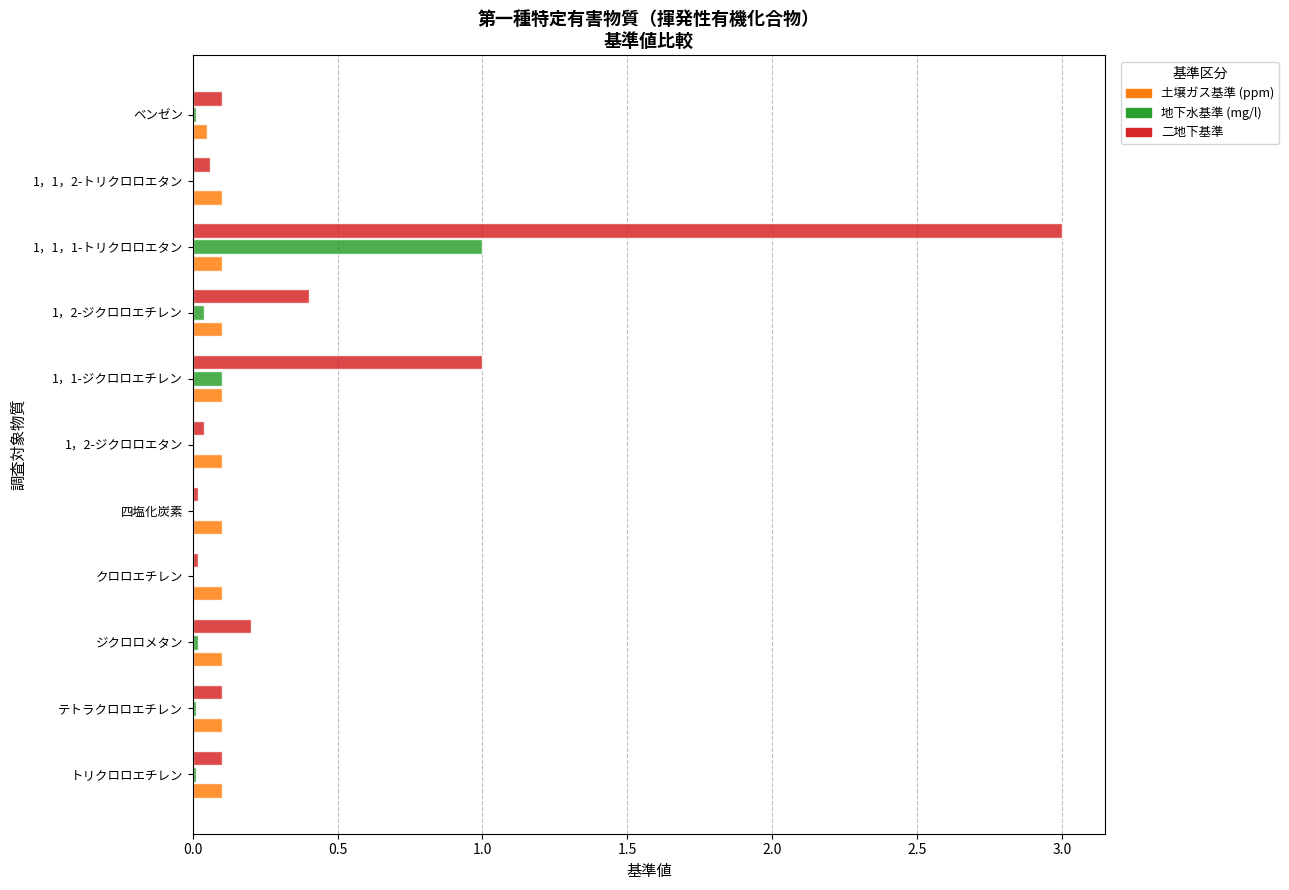

Which label corresponds to the largest value in the chart?

1，1，1-トリクロロエタン